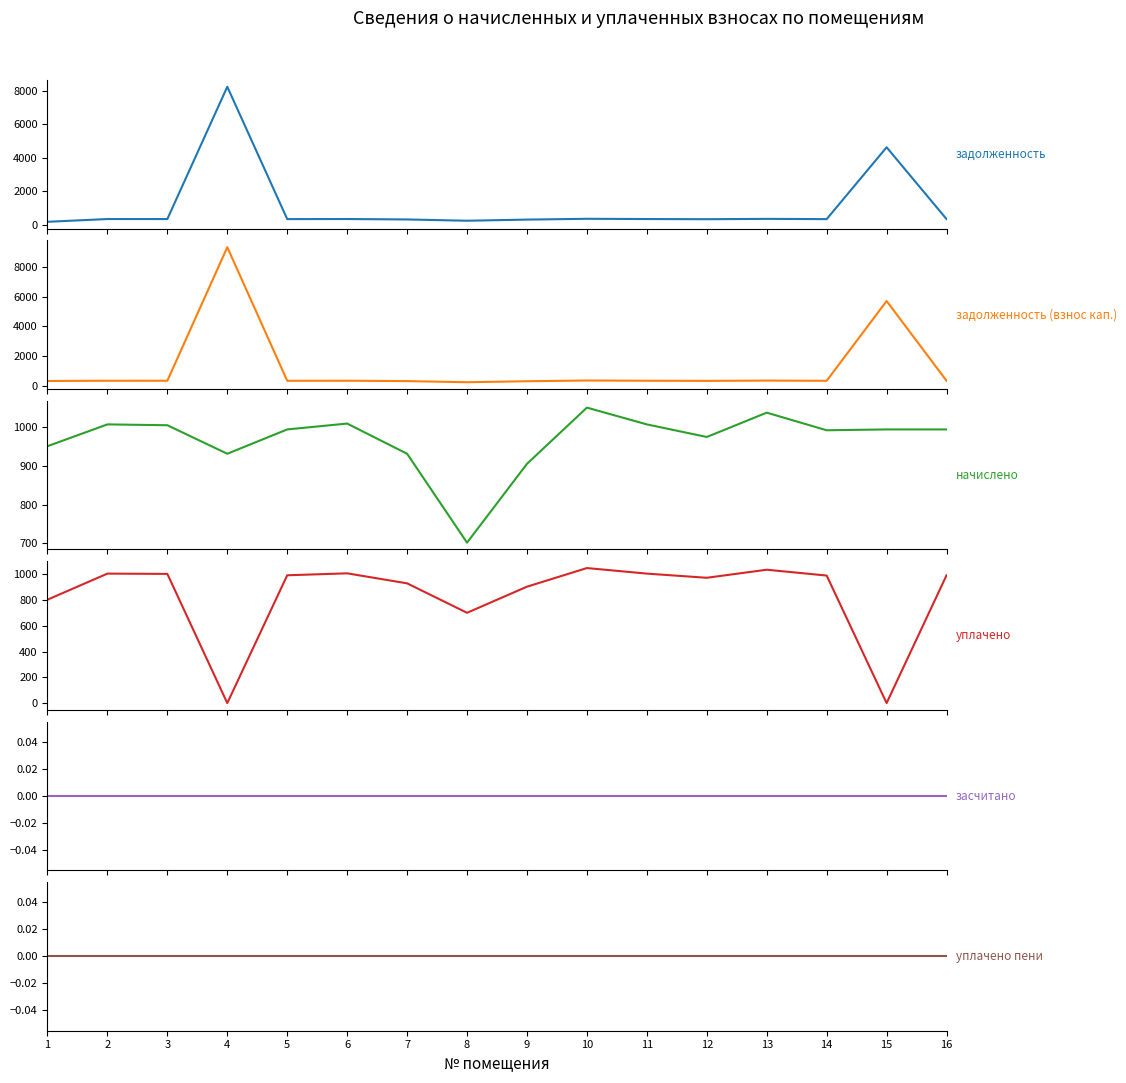

At which label is начислено closest to 875?

9